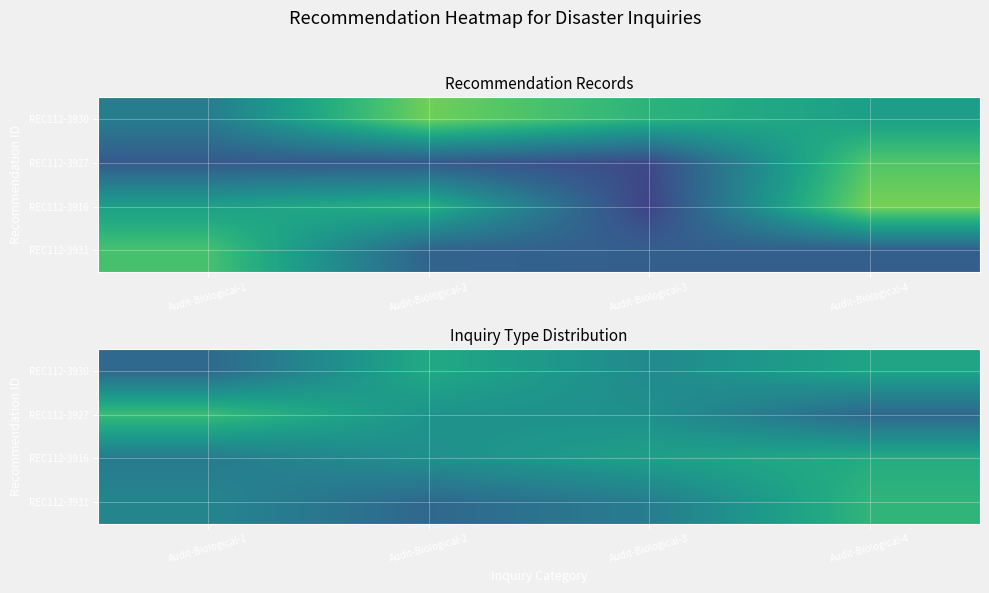

List the labels in order of REC112-3930 value, largest first.

Audit-Biological-2, Audit-Biological-4, Audit-Biological-3, Audit-Biological-1